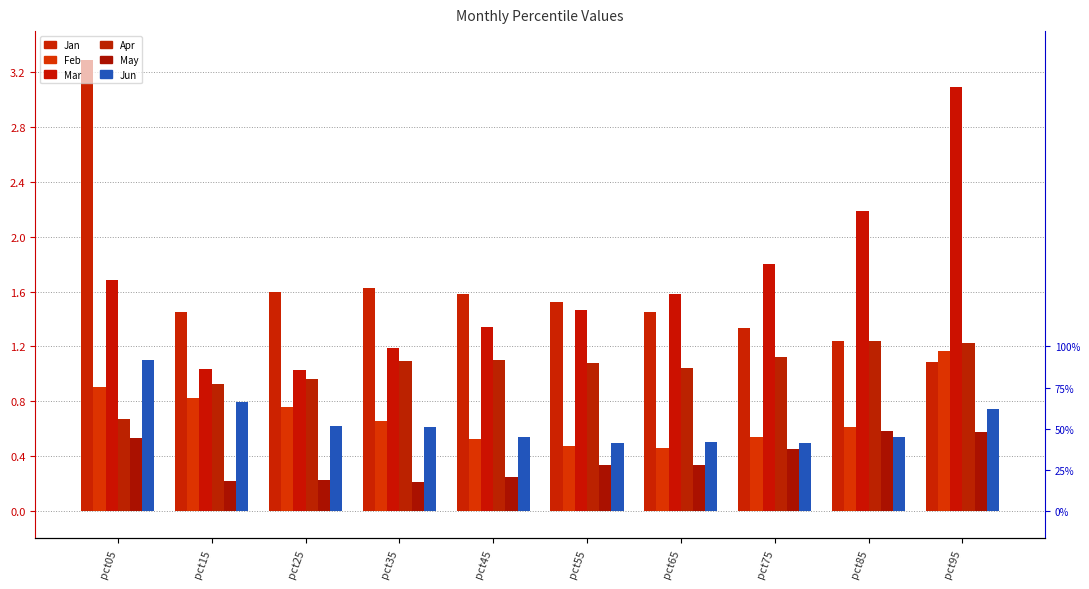

What is the greatest value displayed?

3.3